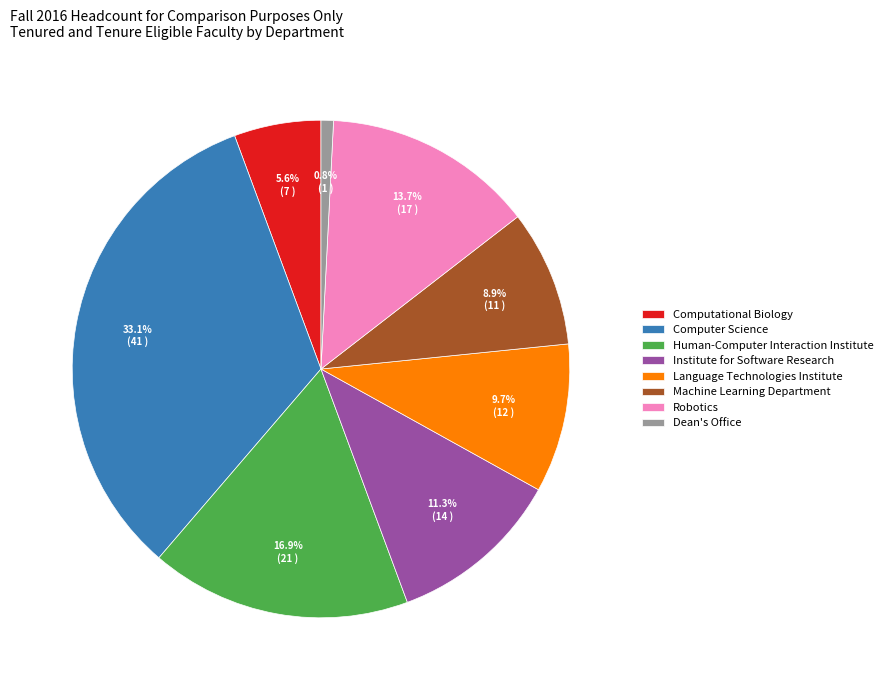

Which has a higher value, Machine Learning Department or Robotics?

Robotics